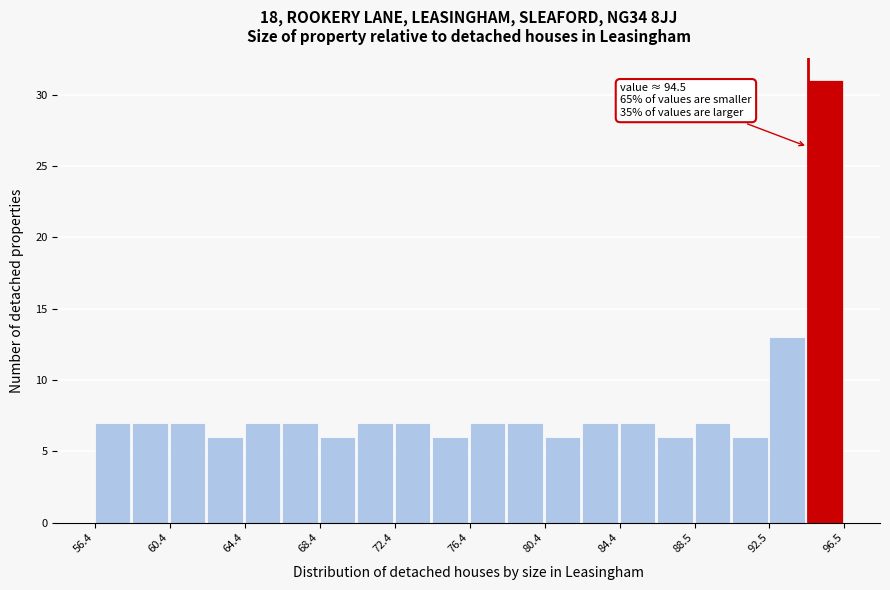

Over which range of the x-axis is the bar tallest?

94.5 to 96.5